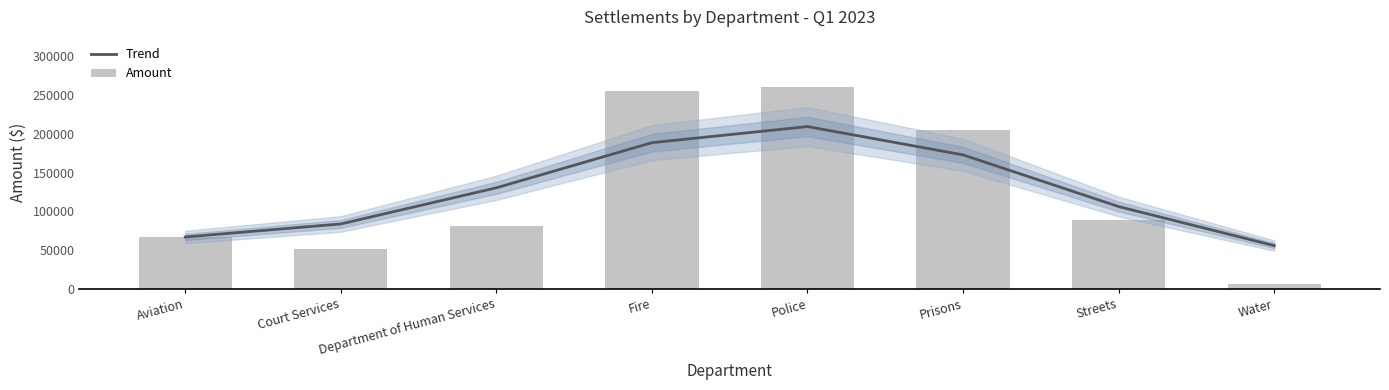

What is the sum of the Trend values at Court Services and Fire?

272470.4